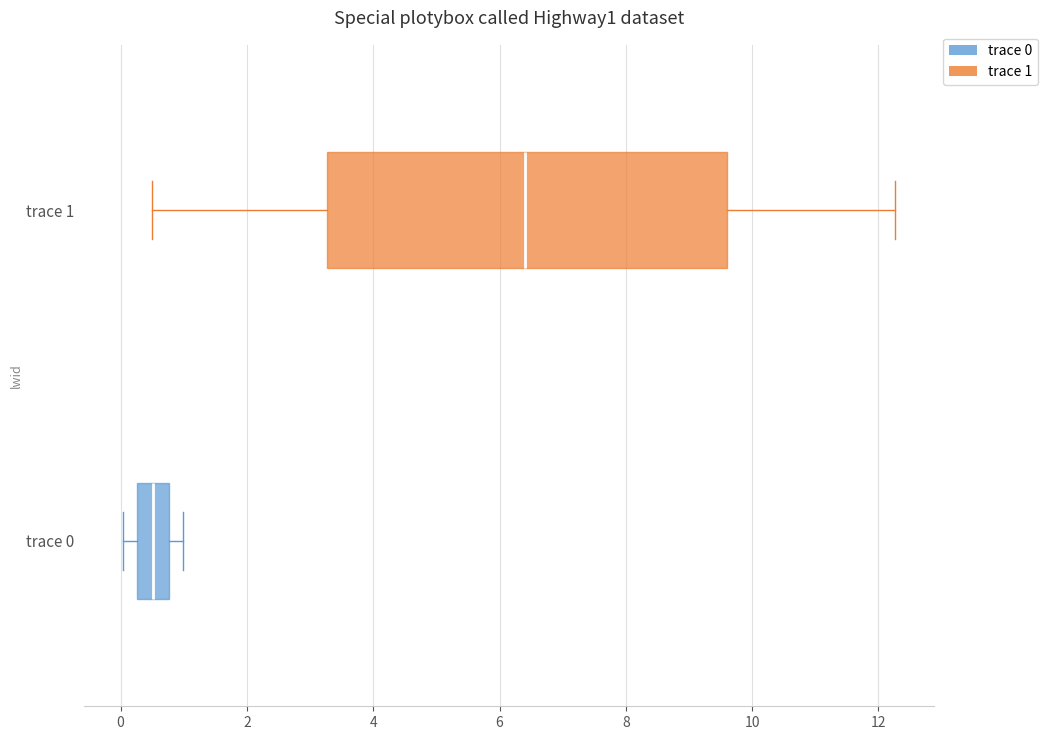

Which box has the furthest to the right median line?

trace 1